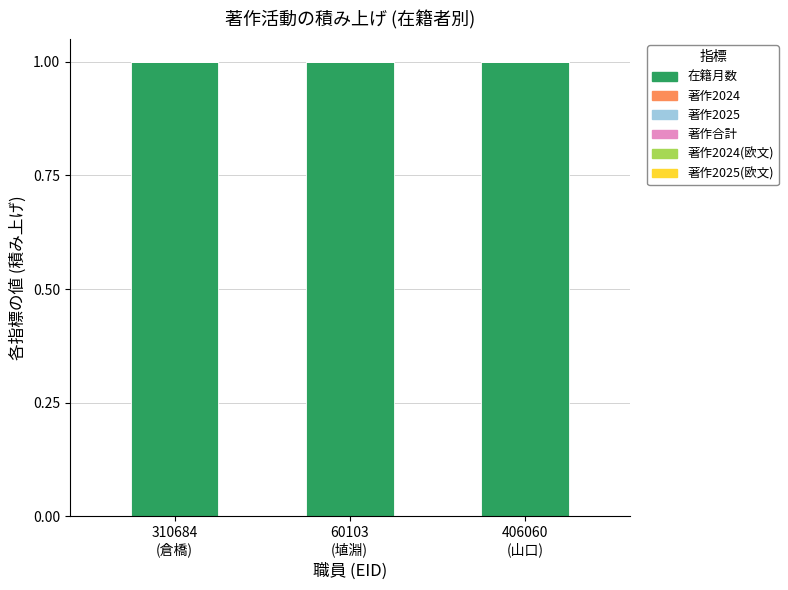

Reading left to right, what are all the values shown in this chart?

在籍月数: 1	1	1
著作2024: 0	0	0
著作2025: 0	0	0
著作合計: 0	0	0
著作2024(欧文): 0	0	0
著作2025(欧文): 0	0	0